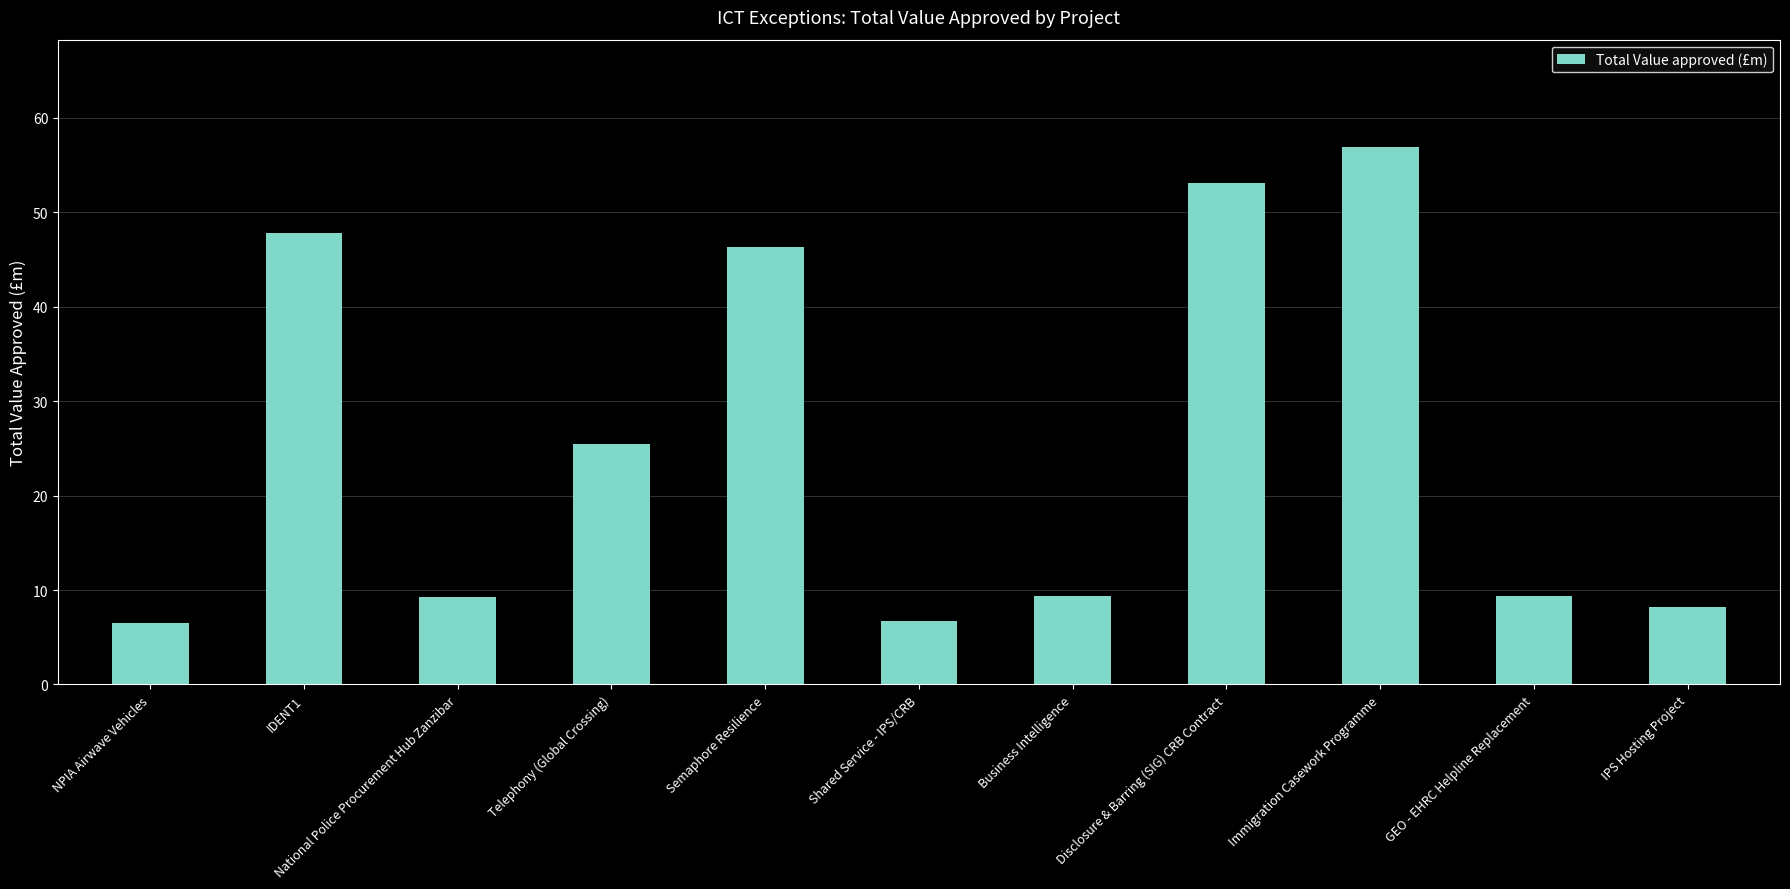

What is the value of the 10th bar from the left?

9.4